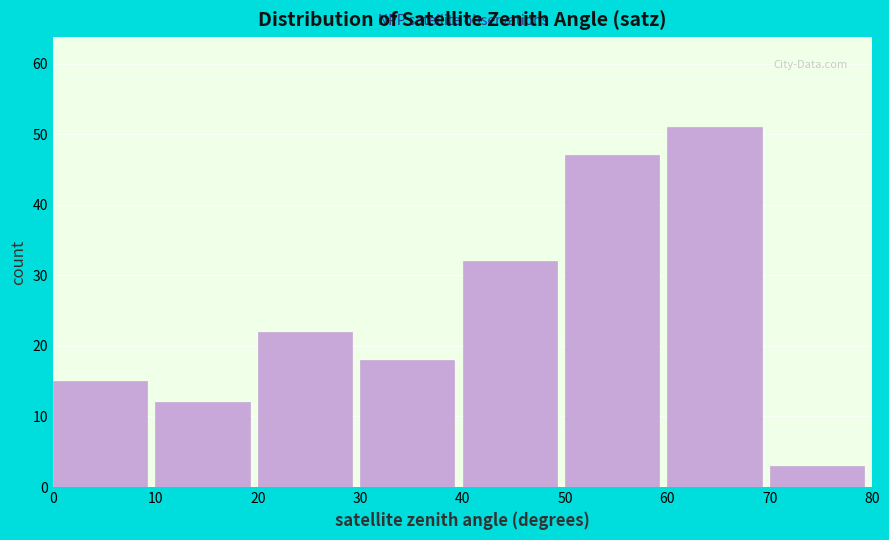

Reading left to right, list every bar in this chart as the range it spans on the x-axis followed by its height. The values are not printed on the chart, so give them approximately, as read against the axis.

0 to 10: 15
10 to 20: 12
20 to 30: 22
30 to 40: 18
40 to 50: 32
50 to 60: 47
60 to 70: 51
70 to 80: 3